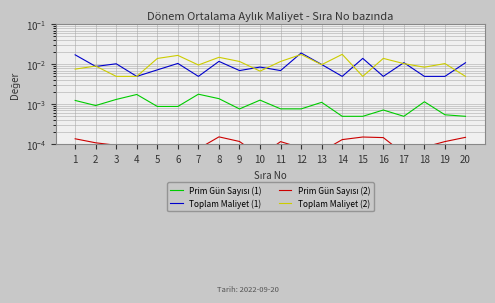

Rank the series at 14 from lowest to highest value.

Prim Gün Sayısı (2), Prim Gün Sayısı (1), Toplam Maliyet (1), Toplam Maliyet (2)